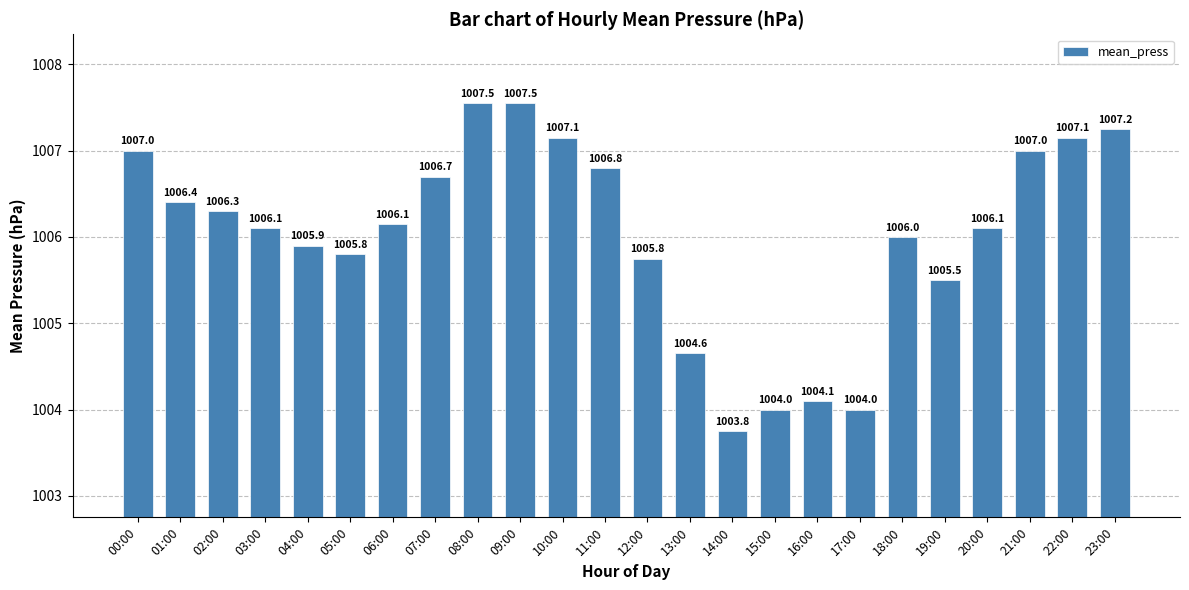

The value at 02:00 is 1470.8. True or false?

False